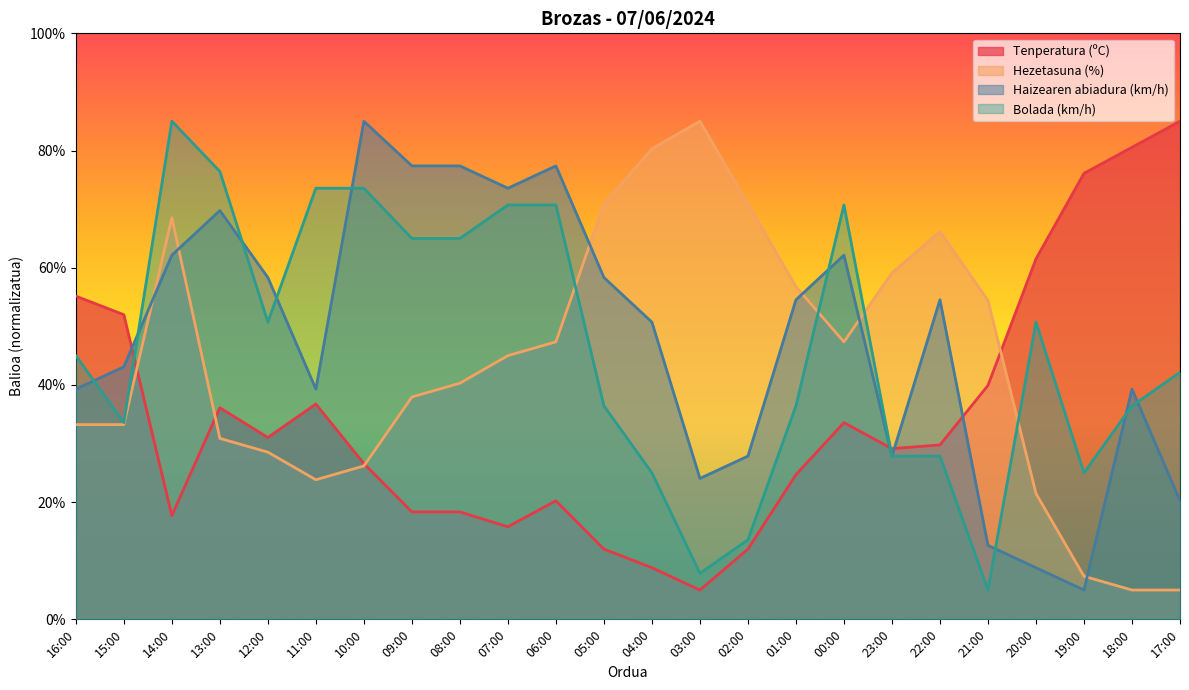

What is the spread (max minus min) of values at 09:00?

59.0